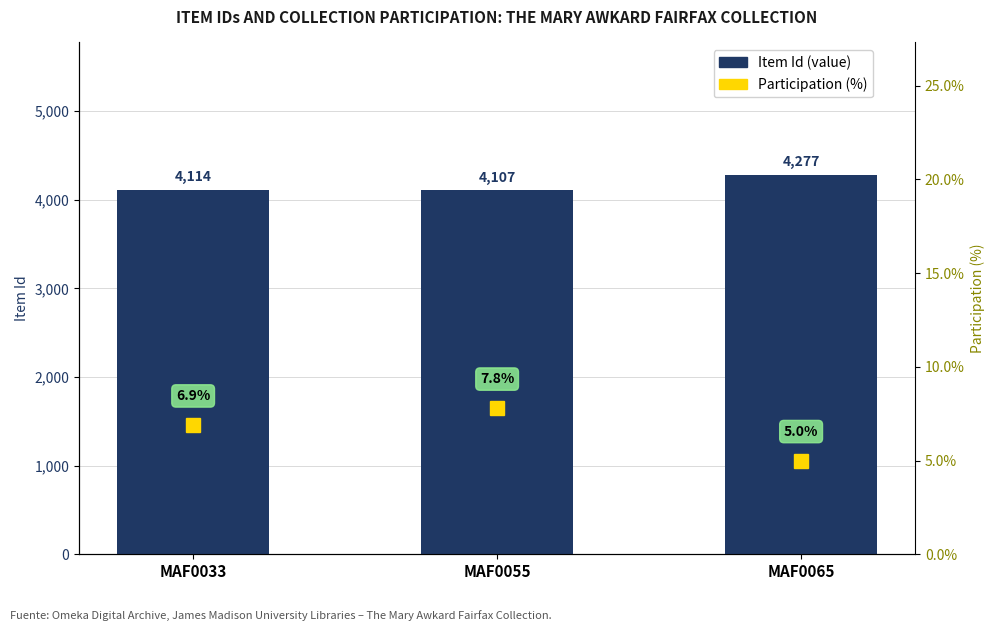

Is the value of Participation (%) at MAF0033 greater than the value of Item Id at MAF0033?

No